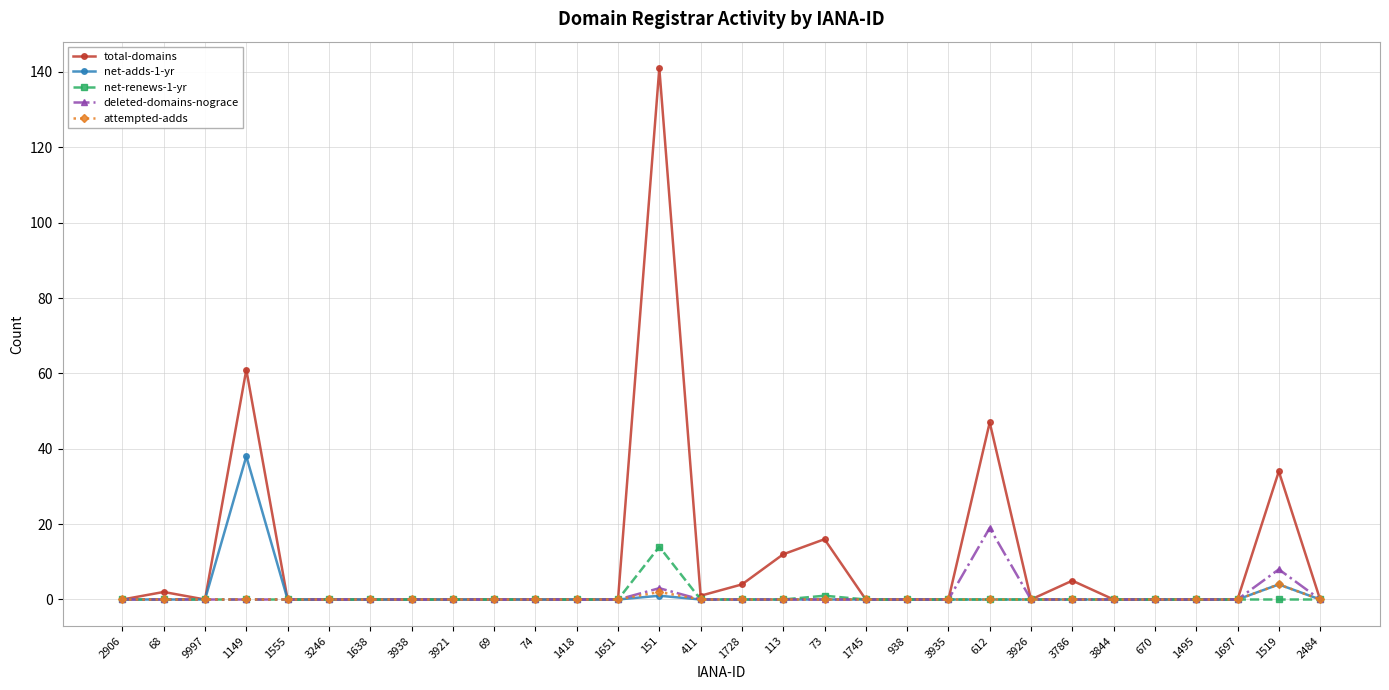

The value of net-renews-1-yr at 1728 is 8. True or false?

False